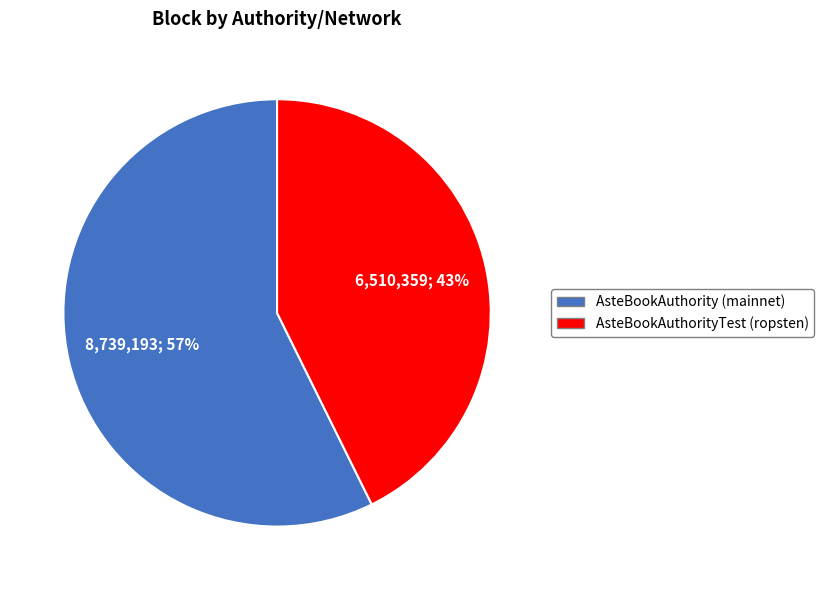

To the nearest percent, what portion does AsteBookAuthorityTest (ropsten) represent?

43%